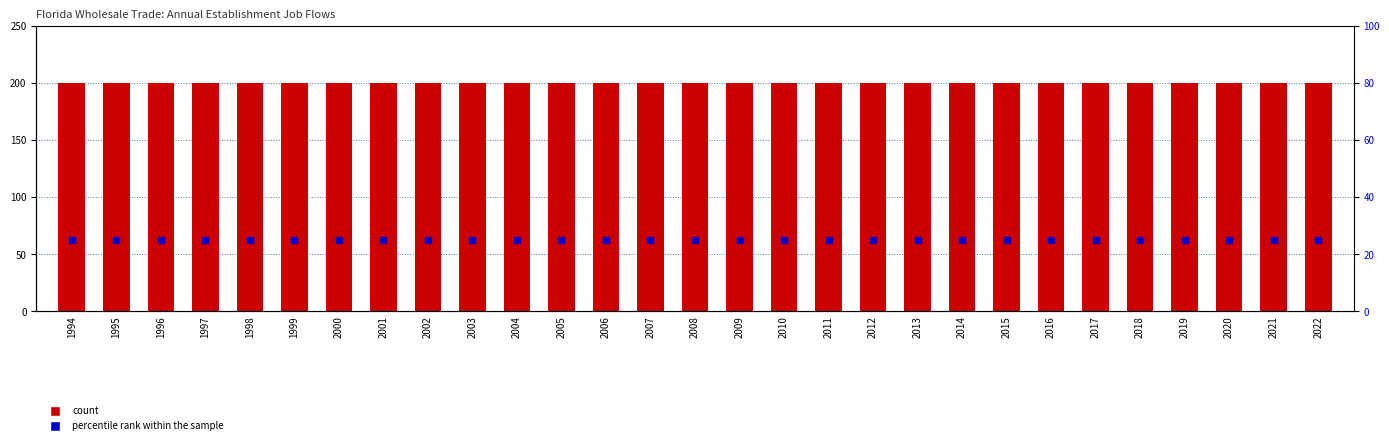

Which series has the widest spread of Y values?

count